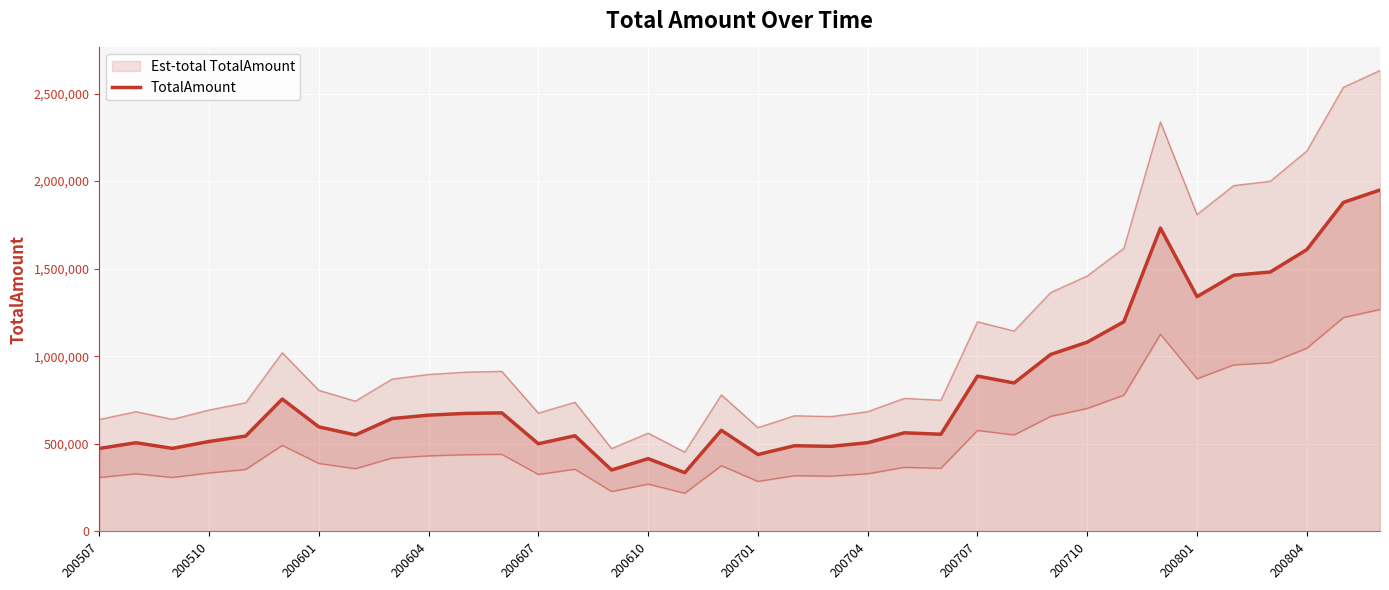

Where is the data nearest to the value 1142228?

28